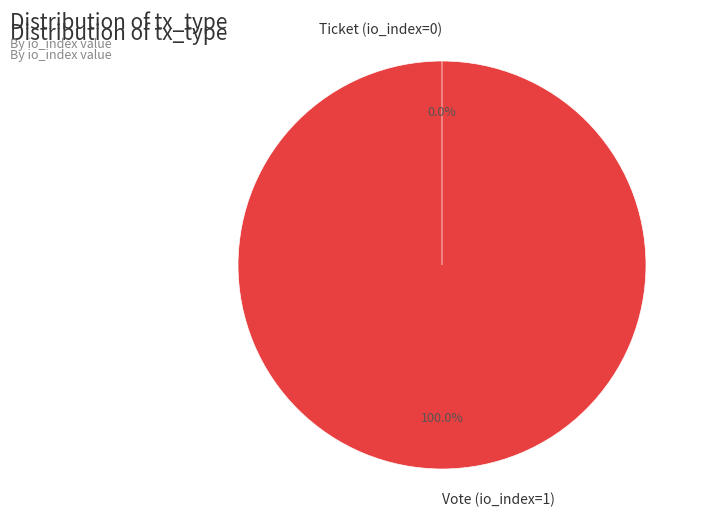

Which slice is the largest?

Vote (io_index=1)